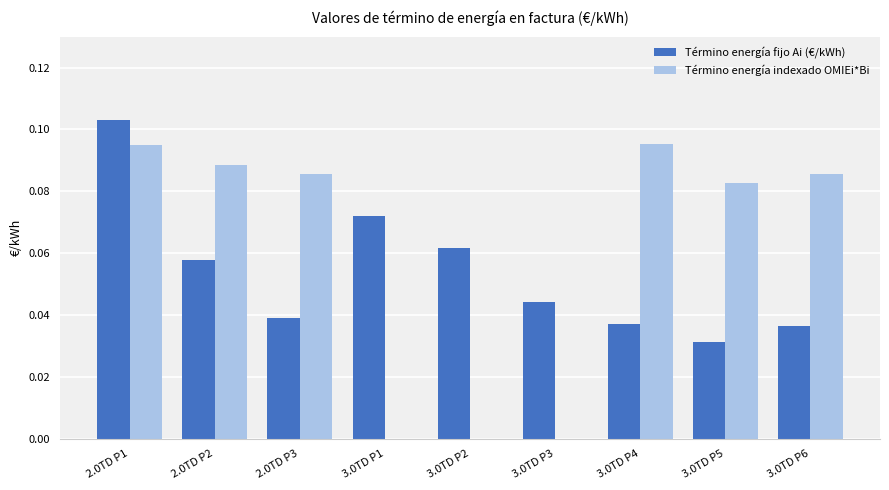

Which series changed the most between 2.0TD P2 and 3.0TD P2?

Término energía indexado OMIEi*Bi